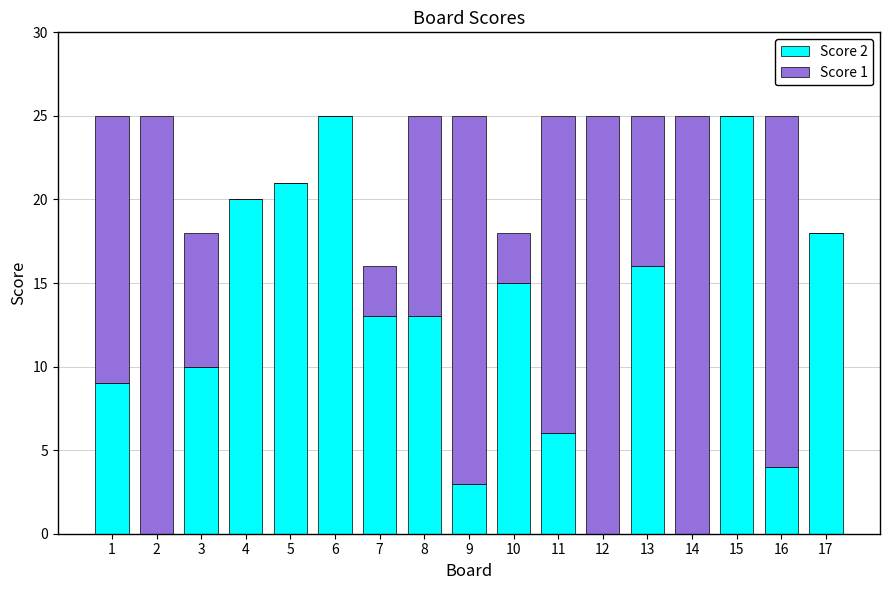

What is the highest value of the Score 2 series?

25